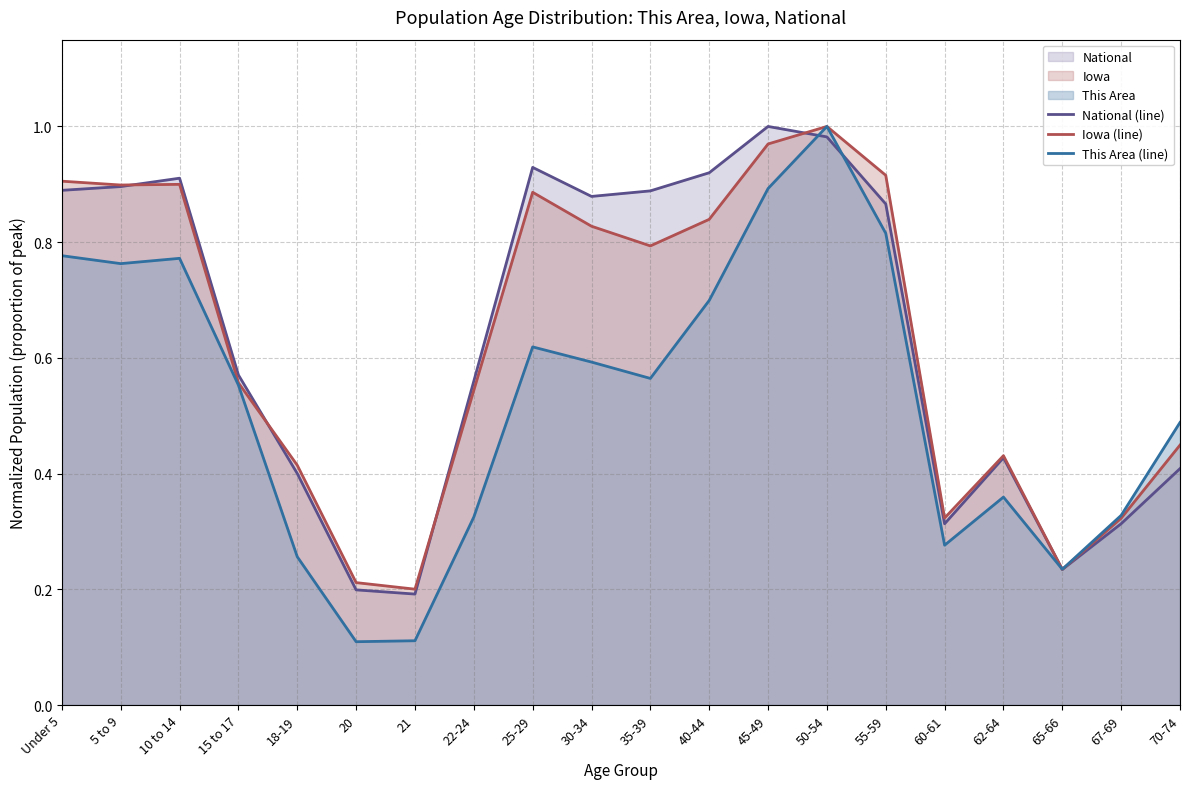

What is the label of the 4th point from the right?

62-64